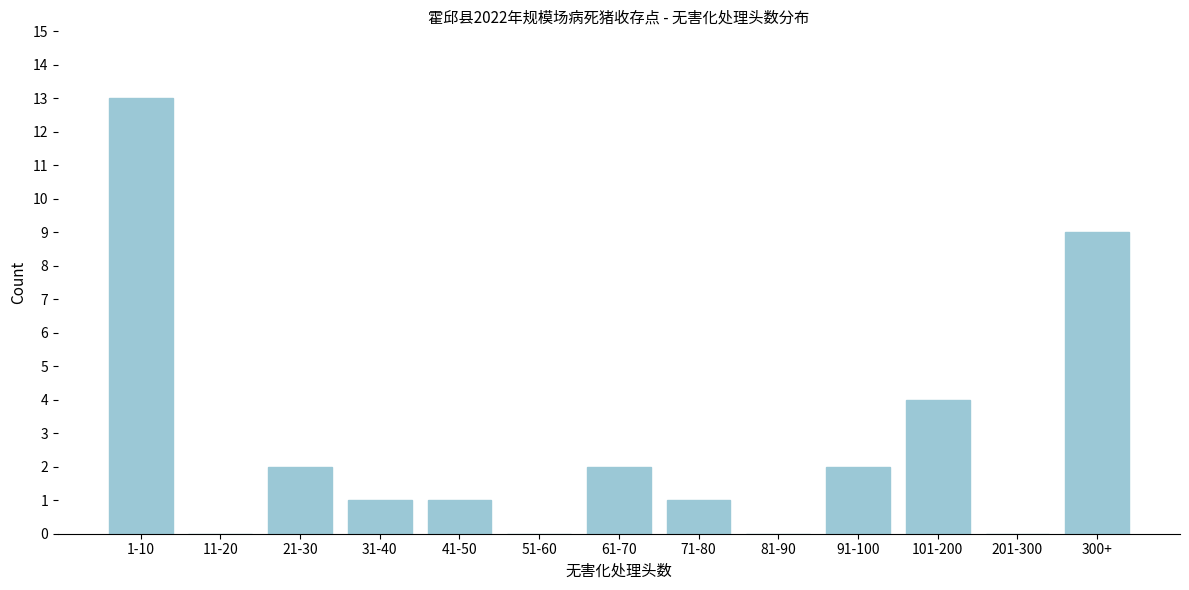

Reading left to right, list all the values displayed in this chart.

1-10=13	11-20=0	21-30=2	31-40=1	41-50=1	51-60=0	61-70=2	71-80=1	81-90=0	91-100=2	101-200=4	201-300=0	300+=9